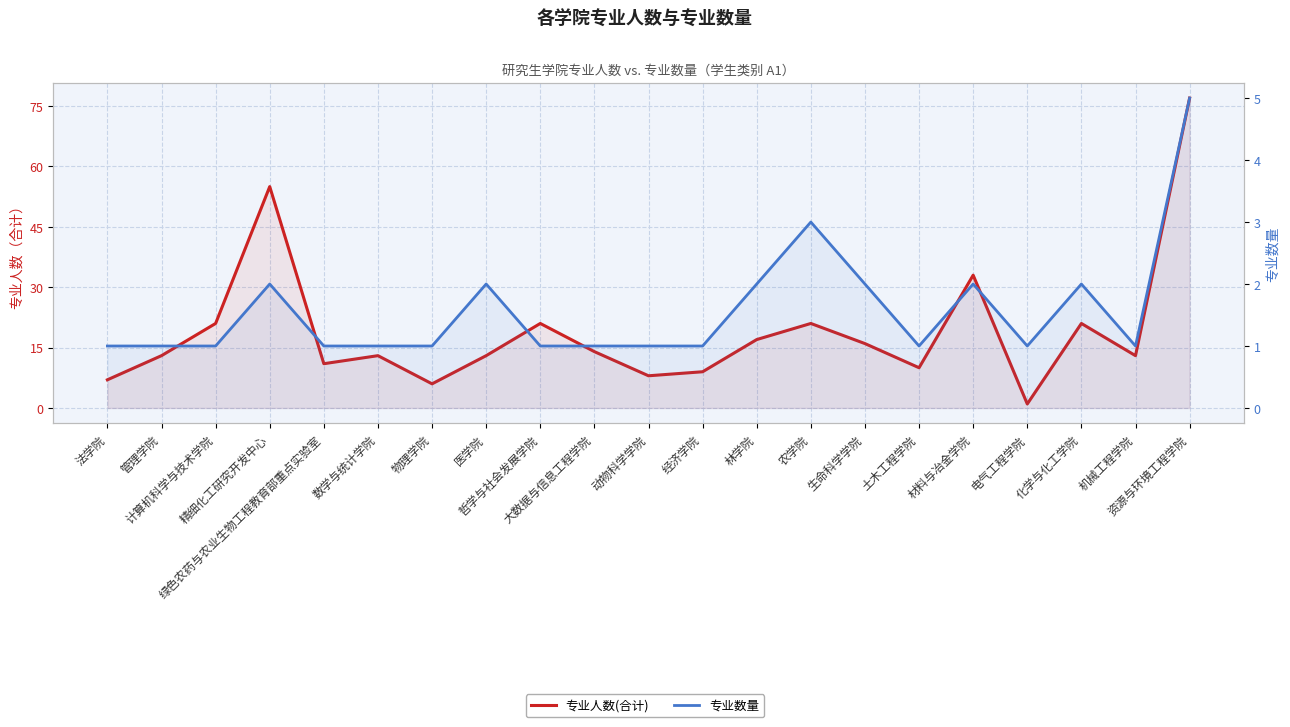

Between 电气工程学院 and 计算机科学与技术学院, which is larger?

计算机科学与技术学院